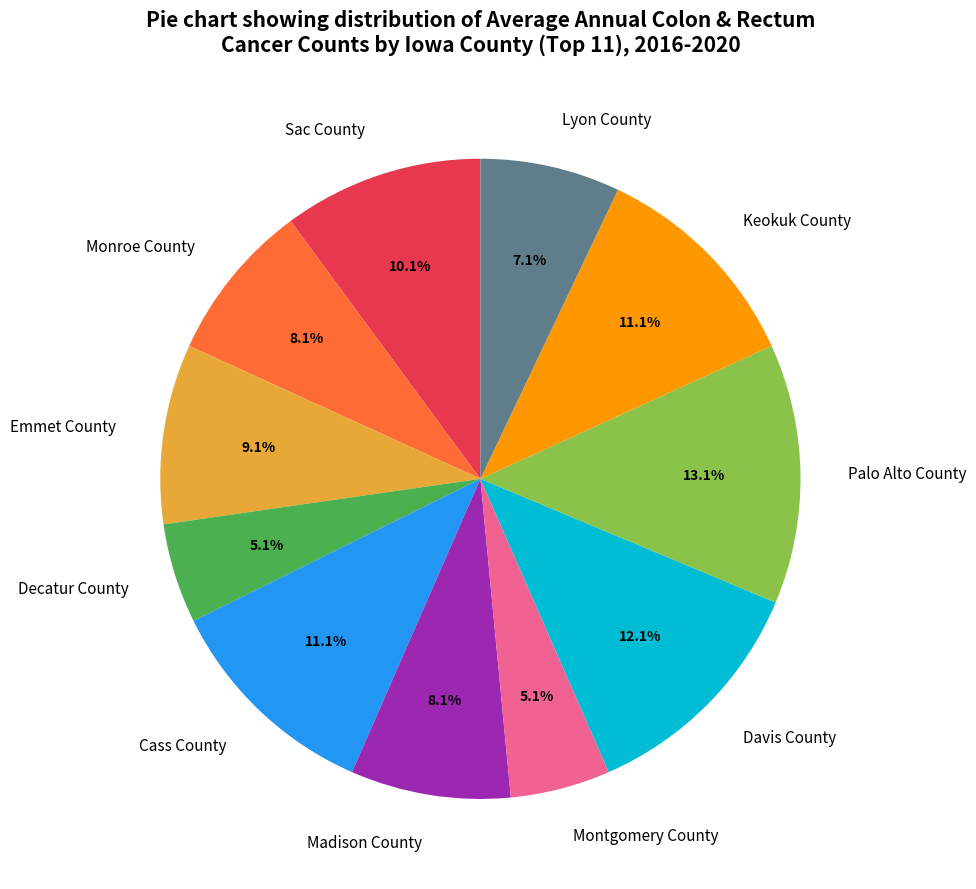

How much of the chart is everything except Davis County?

87.9%